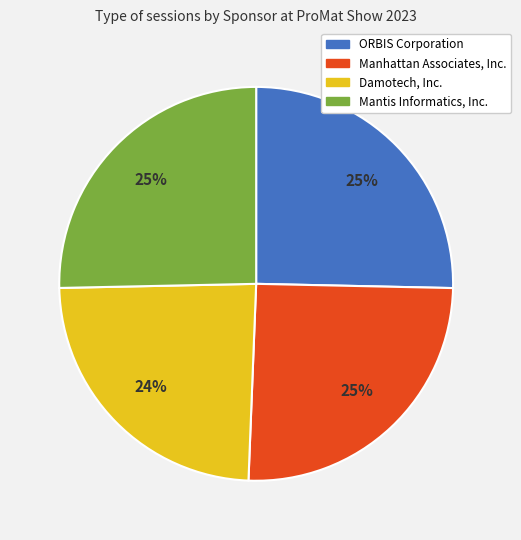

To the nearest percent, what is the average slice percentage?

25%